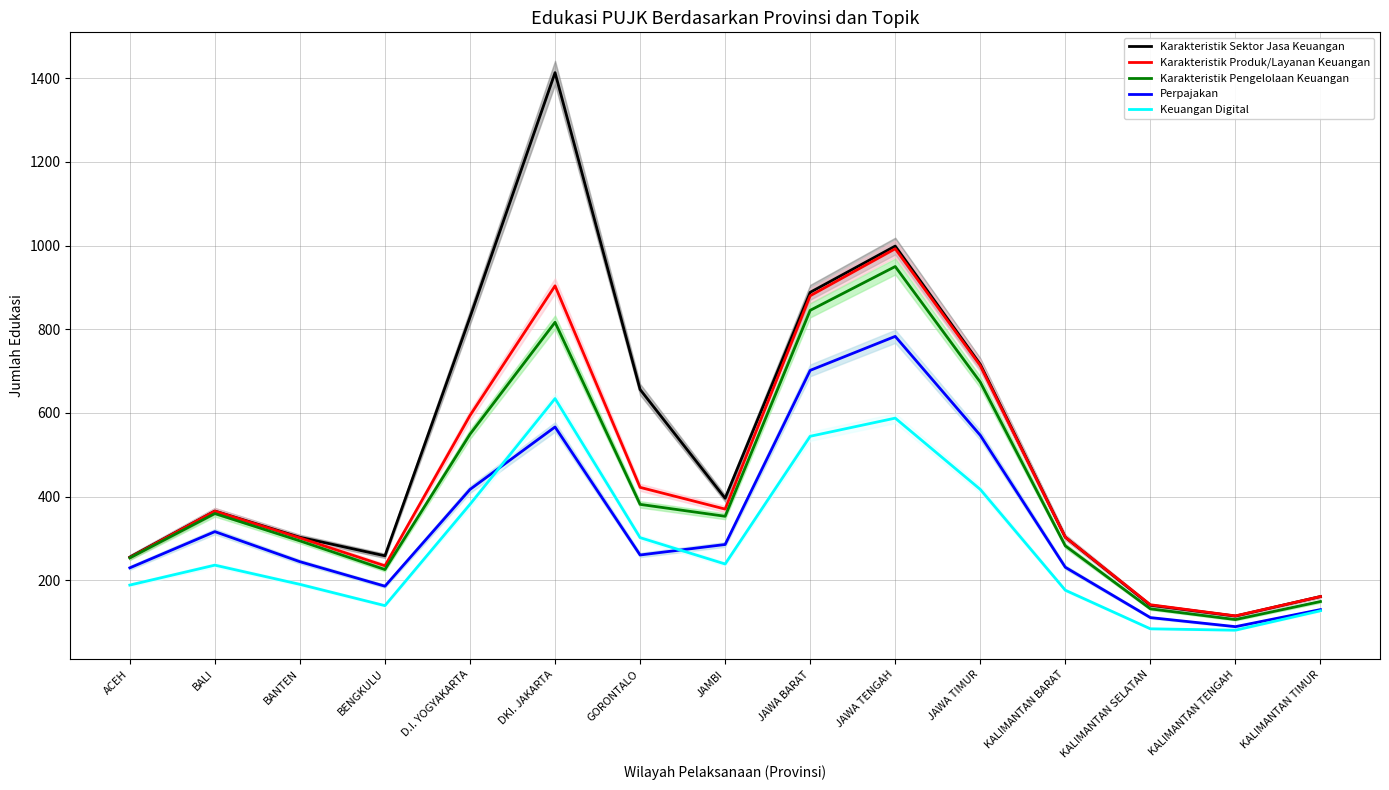

The Keuangan Digital series shows 80.7 at KALIMANTAN TENGAH. True or false?

True